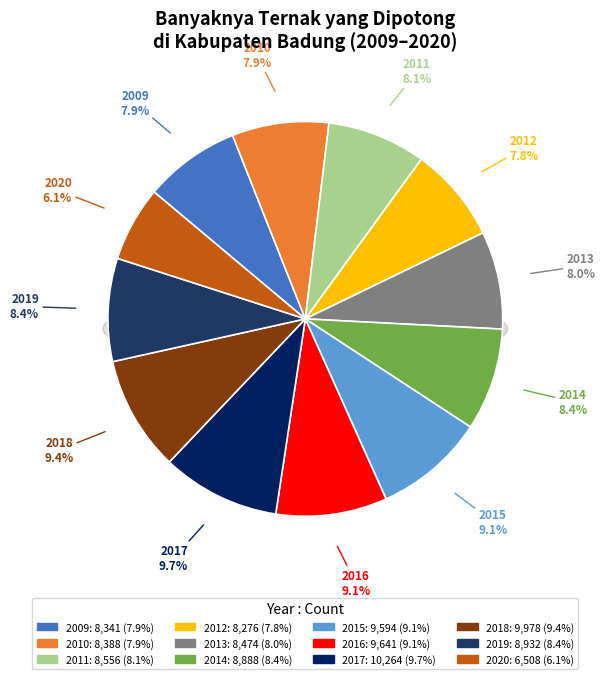

To the nearest percent, what portion does 2012 represent?

8%